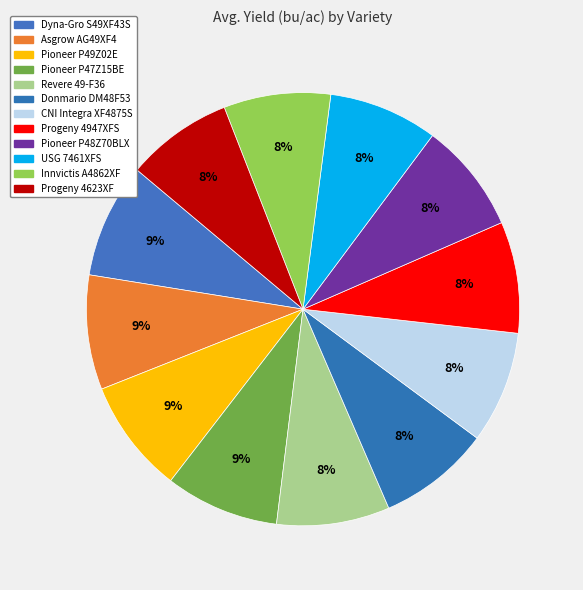

What percentage is the Pioneer P49Z02E slice, to the nearest percent?

9%